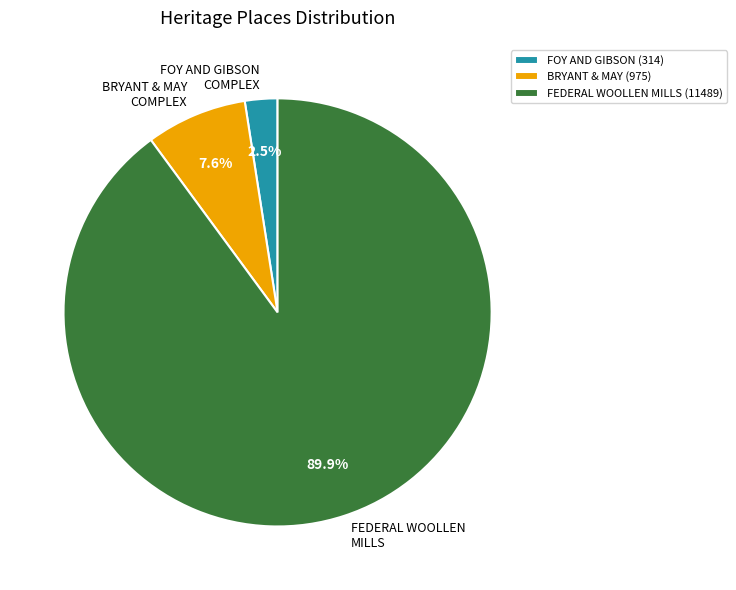

Do FOY AND GIBSON (314) and BRYANT & MAY (975) together represent more than half of the pie?

No